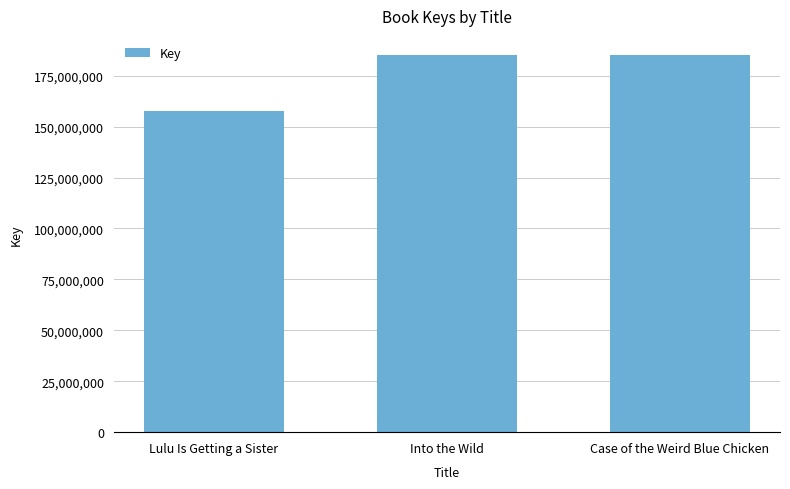

True or false: the data shows 185270847 at Case of the Weird Blue Chicken.

True